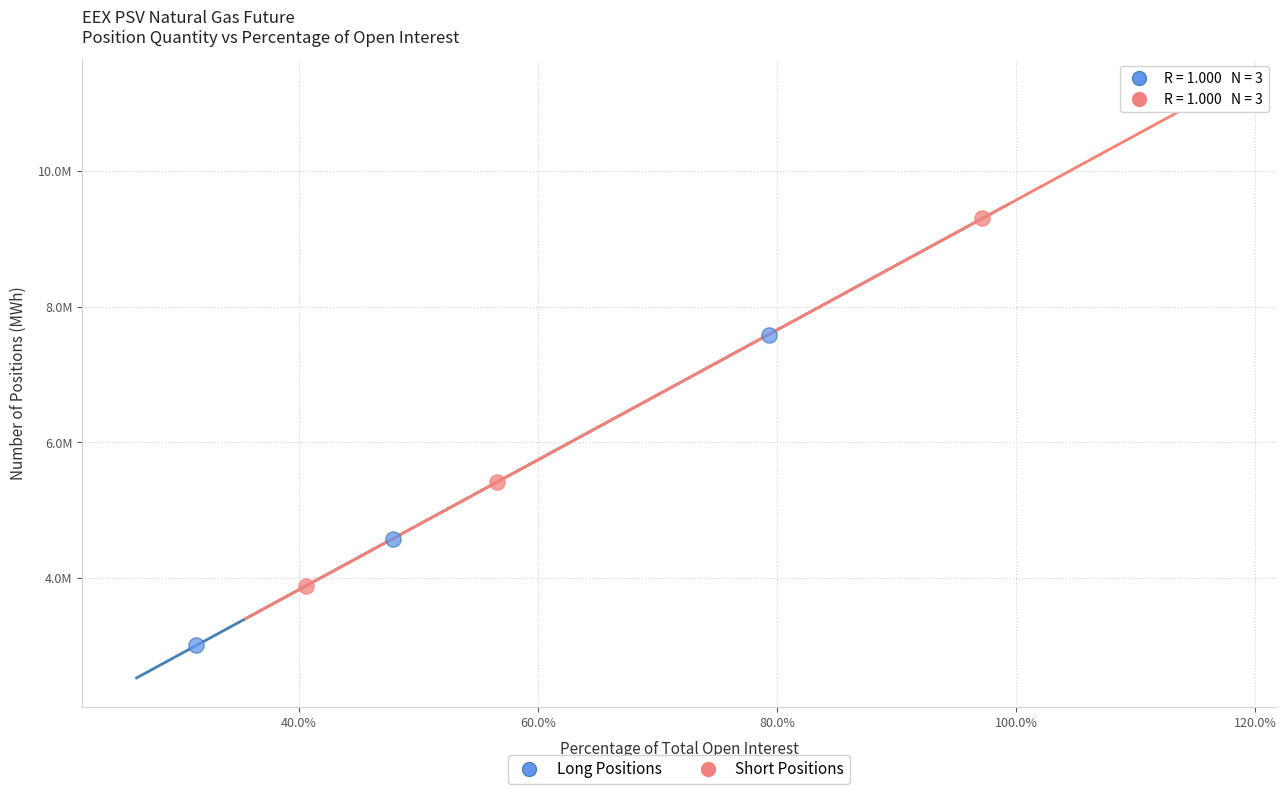

Which series reaches the minimum Y coordinate?

Long Positions